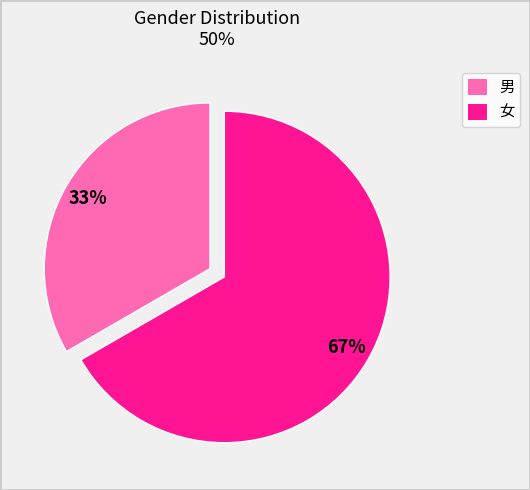

Combined, do 男 and 女 account for over 50%?

Yes